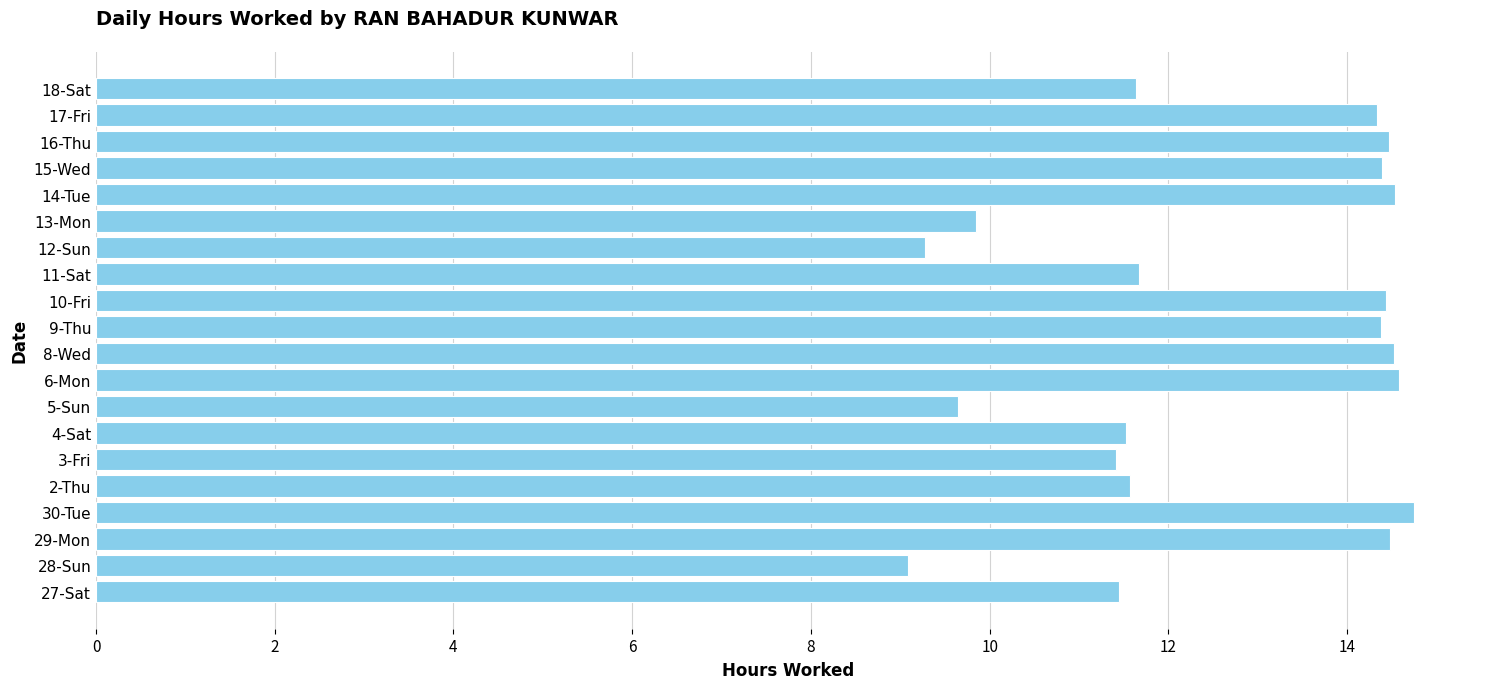

The value at 5-Sun is 9.7. True or false?

True